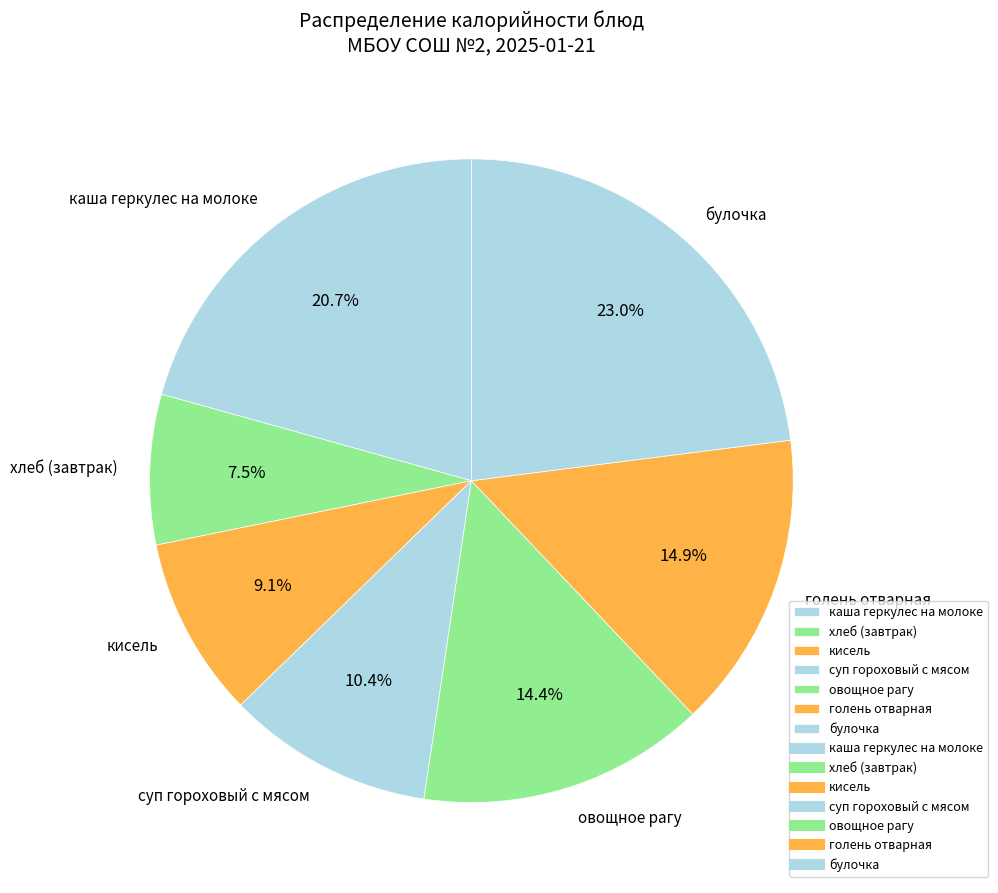

True or false: голень отварная accounts for 2% of the total.

False